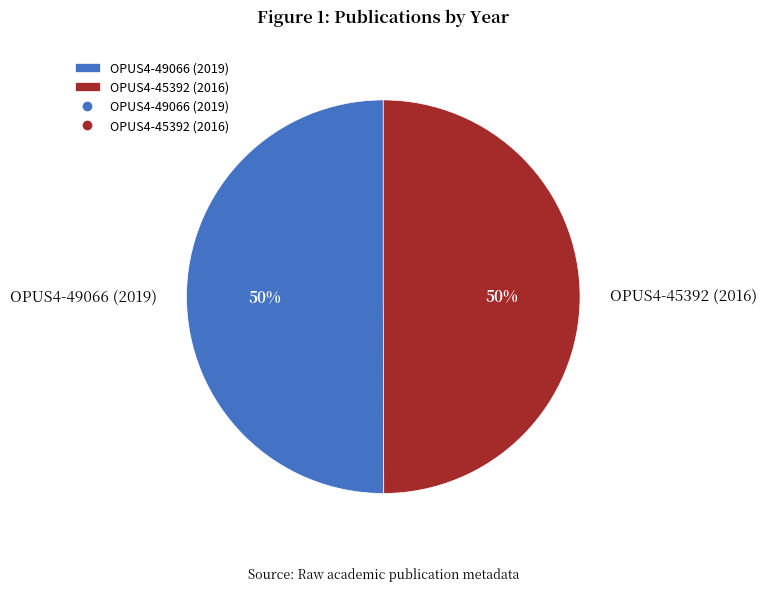

How many segments does this pie chart have?

2